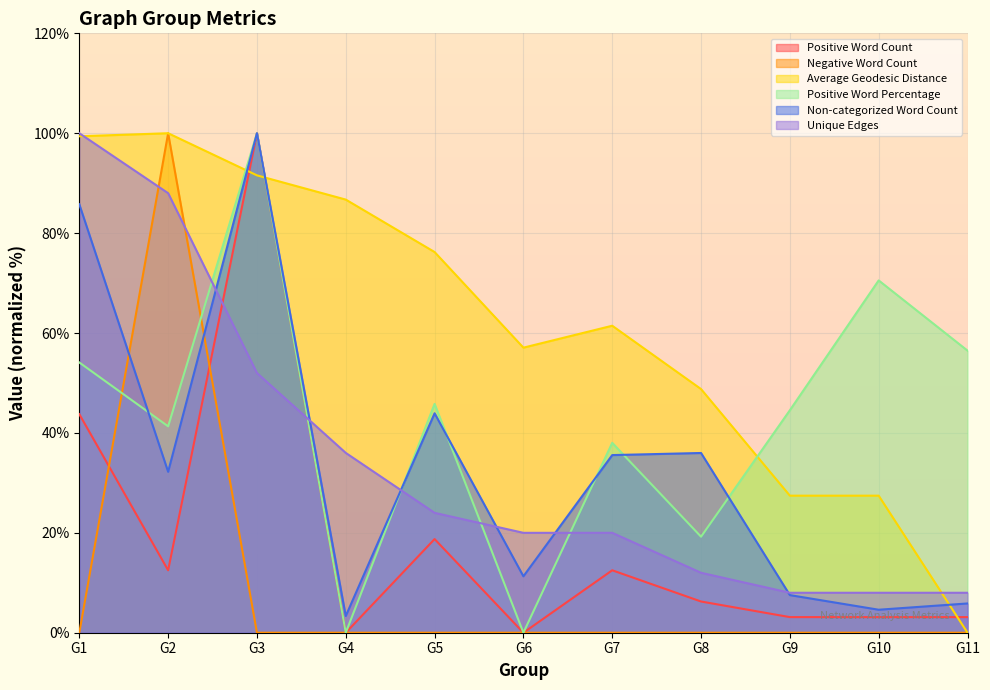

How many categories are shown in the chart?

11